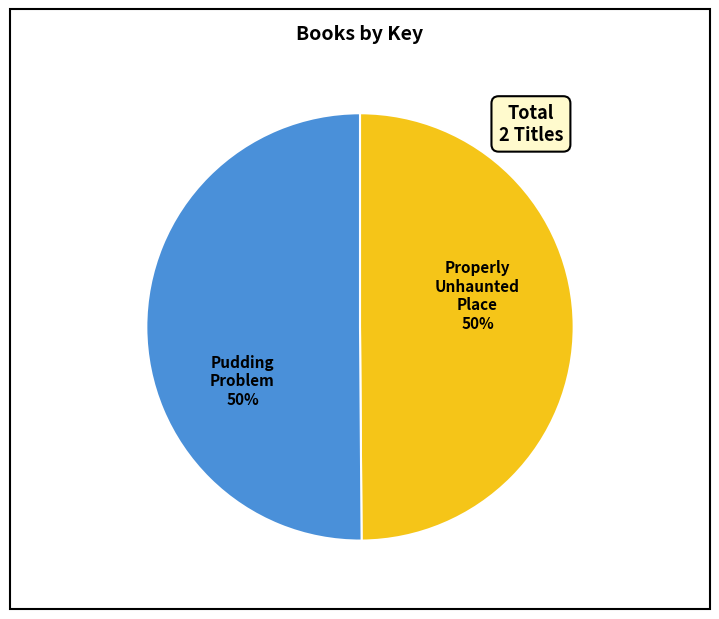

To the nearest percent, what is the average slice percentage?

50%